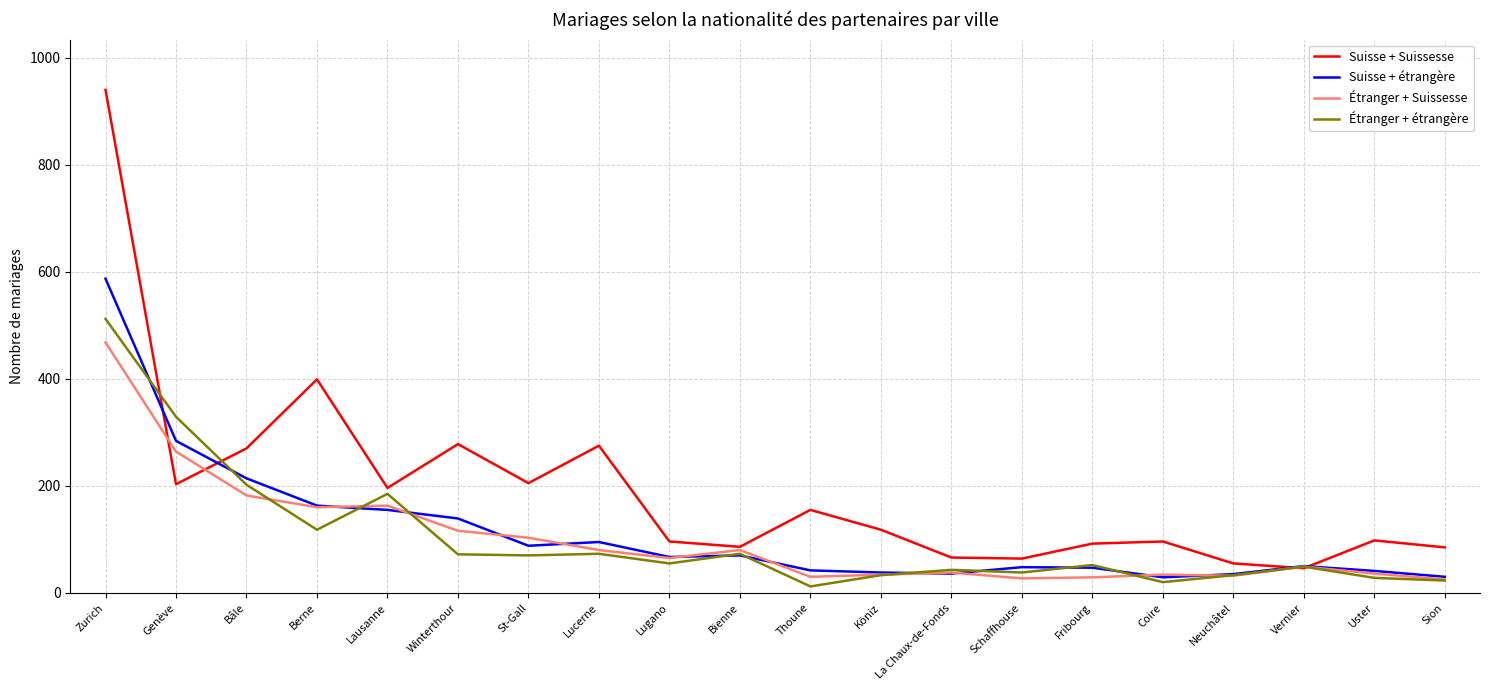

At which category is the sum across all series the highest?

Zurich